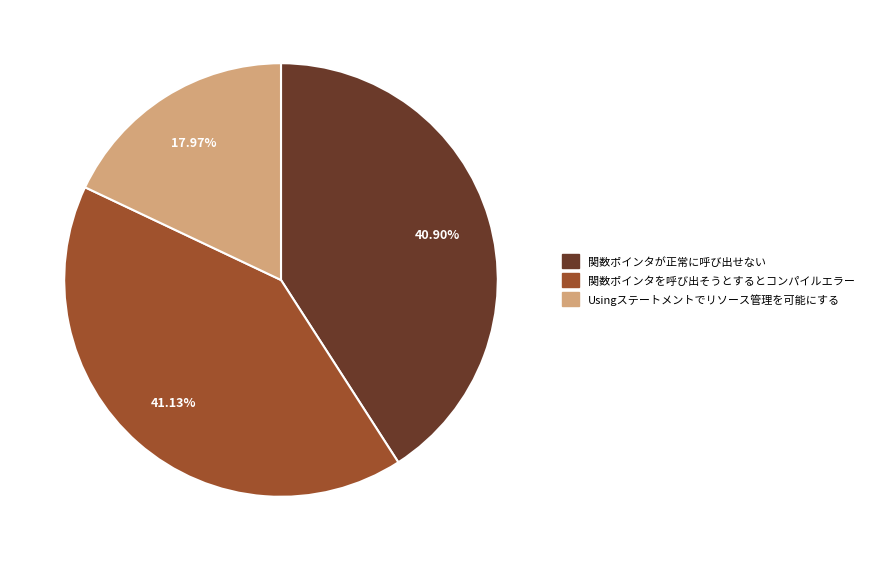

What is the ratio of the value at 関数ポインタが正常に呼び出せない to the value at 関数ポインタを呼び出そうとするとコンパイルエラー?

1.0